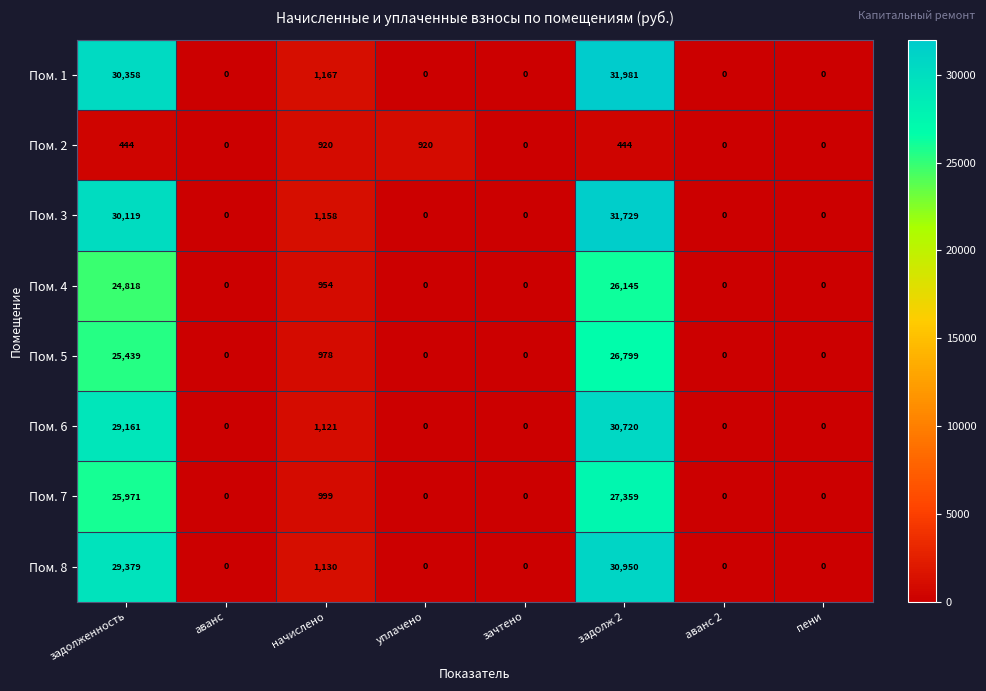

How many data points in Пом. 1 are above 0?

3